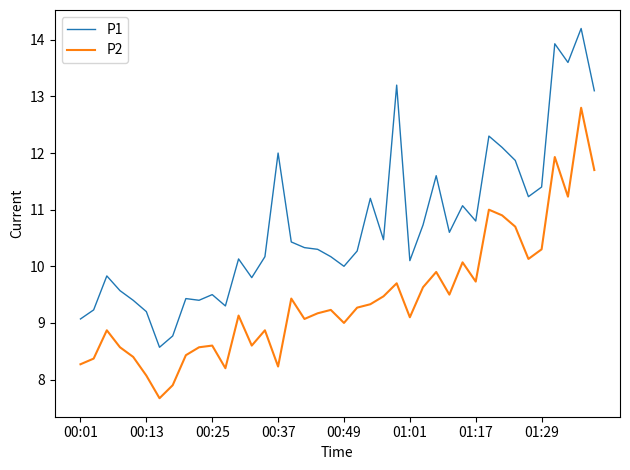

Reading right to left, list all the values displayed in this chart.

P1: 13.1	14.2	13.6	13.9	11.4	11.2	11.9	12.1	12.3	10.8	11.1	10.6	11.6	10.7	10.1	13.2	10.5	11.2	10.3	10.0	10.2	10.3	10.3	10.4	12.0	10.2	9.8	10.1	9.3	9.5	9.4	9.4	8.8	8.6	9.2	9.4	9.6	9.8	9.2	9.1
P2: 11.7	12.8	11.2	11.9	10.3	10.1	10.7	10.9	11.0	9.7	10.1	9.5	9.9	9.6	9.1	9.7	9.5	9.3	9.3	9.0	9.2	9.2	9.1	9.4	8.2	8.9	8.6	9.1	8.2	8.6	8.6	8.4	7.9	7.7	8.1	8.4	8.6	8.9	8.4	8.3